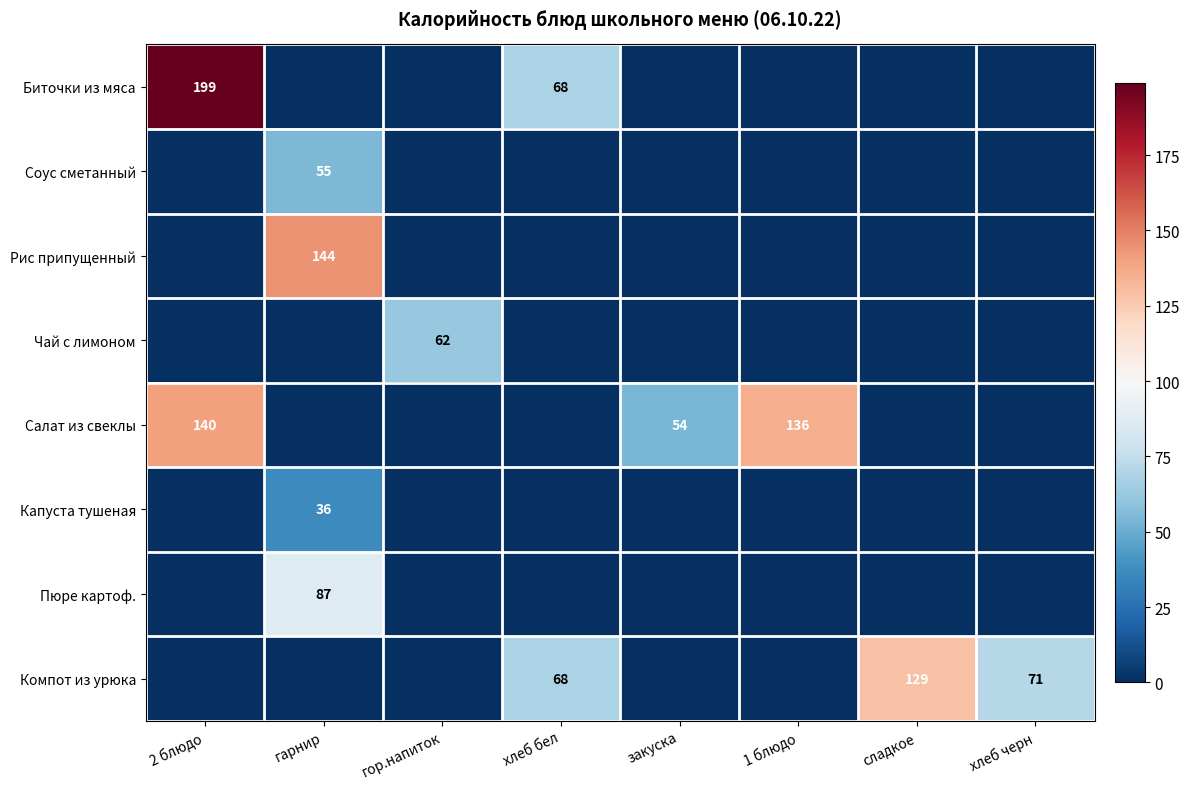

Which series has the largest total across all categories?

Салат из свеклы